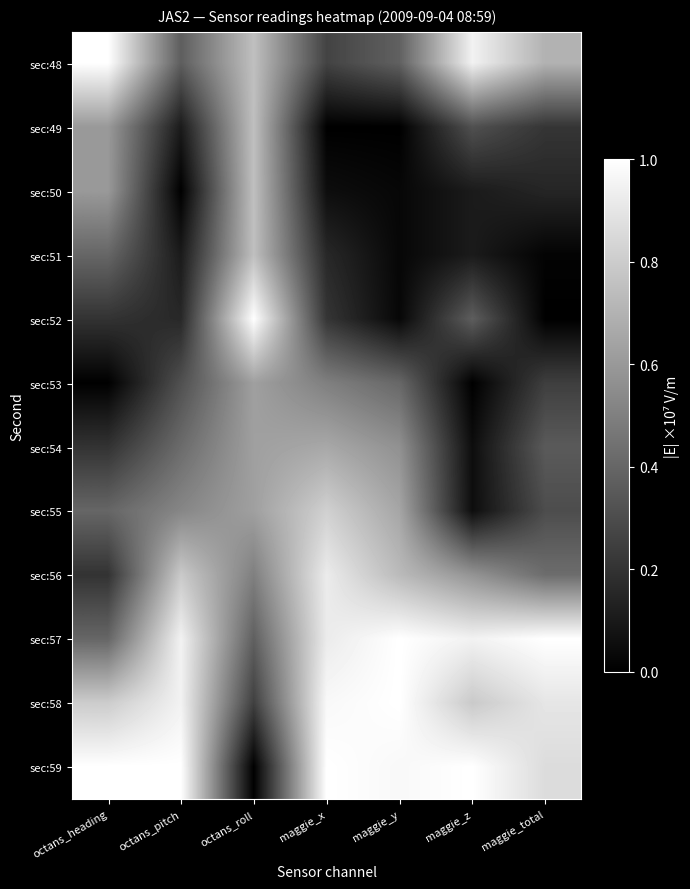

What is the total value across all series at octans_heading?

5.8